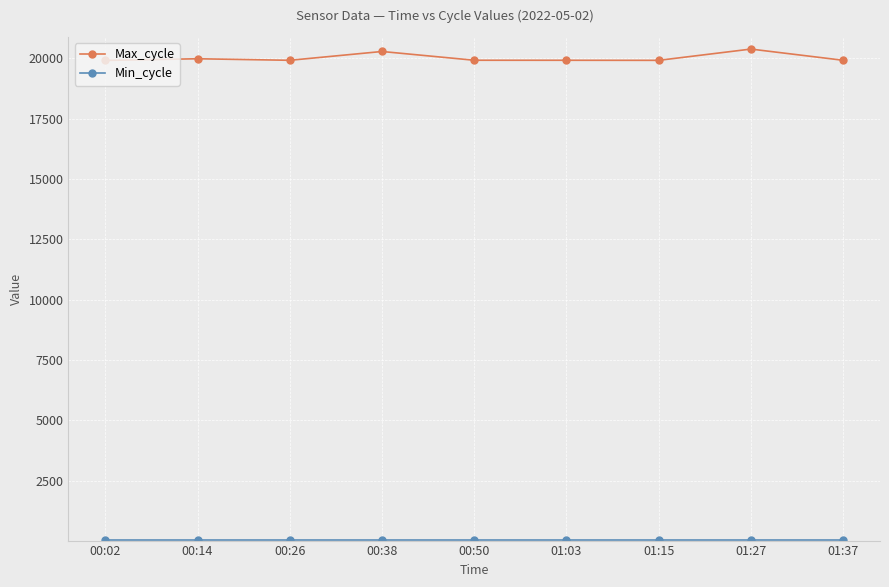

At how many categories does at least one series exceed 10076?

9